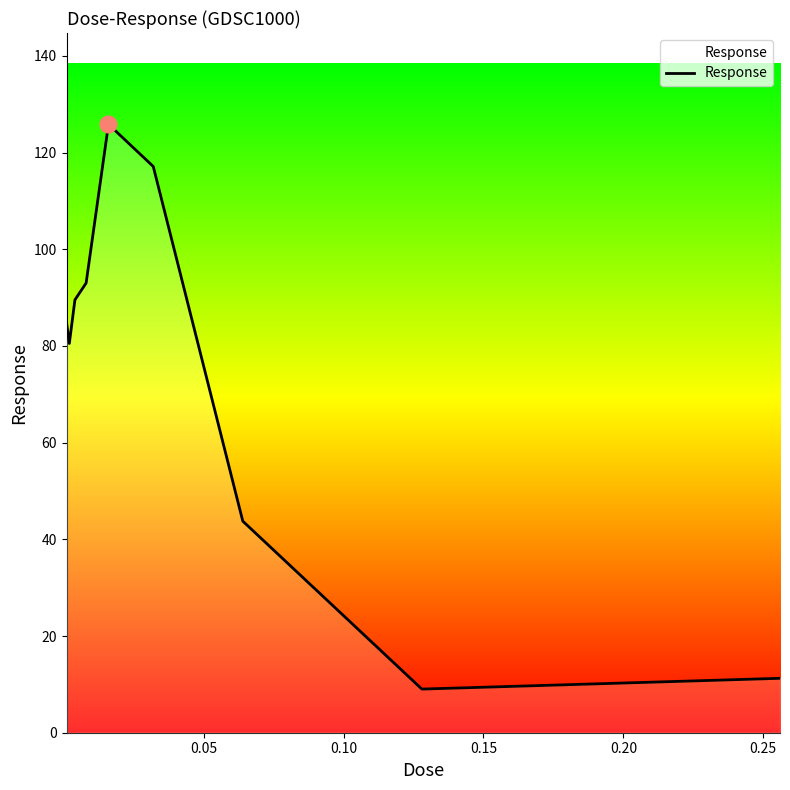

What is the minimum value shown in the chart?

9.0